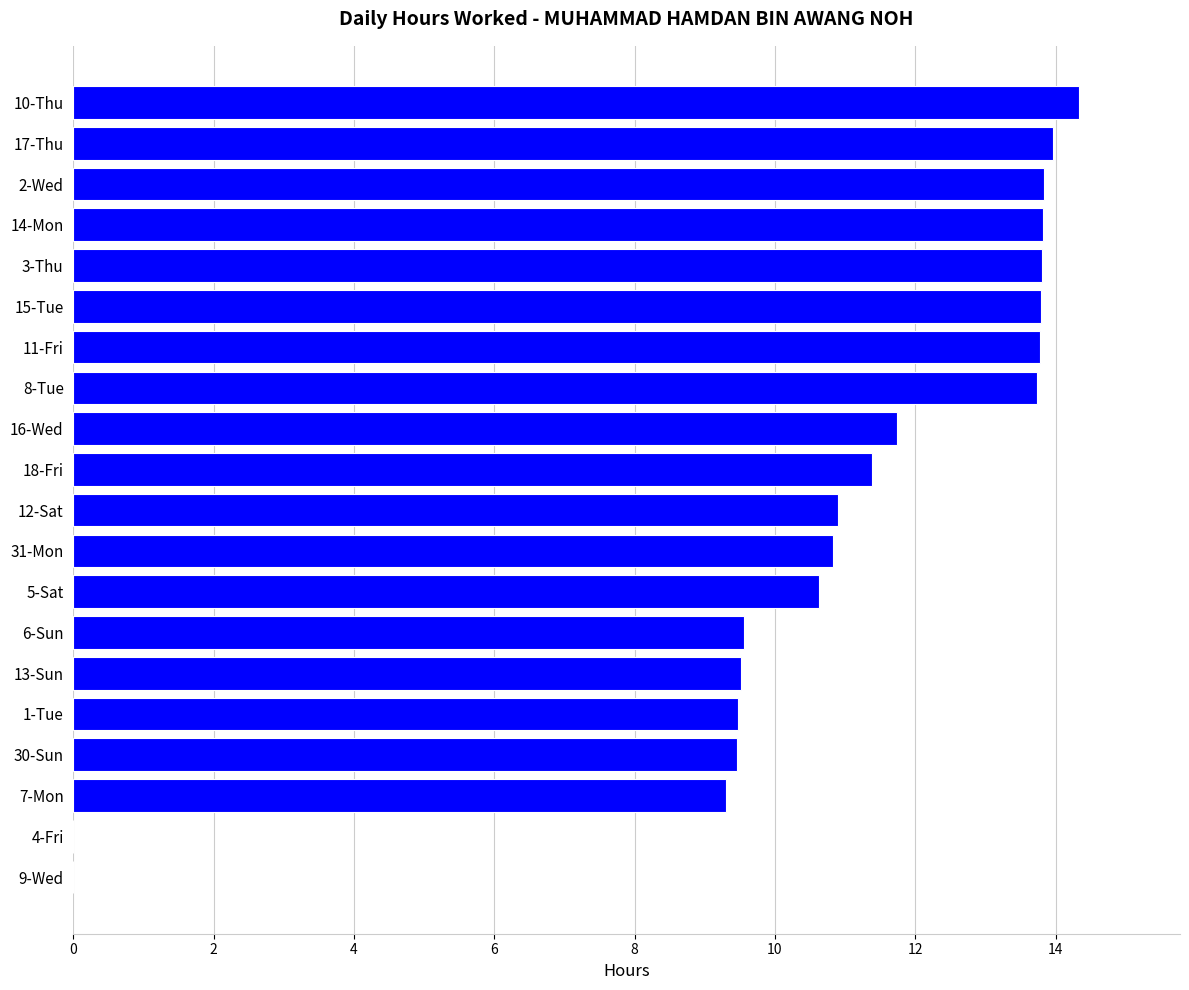

The value at 12-Sat is 17.5. True or false?

False